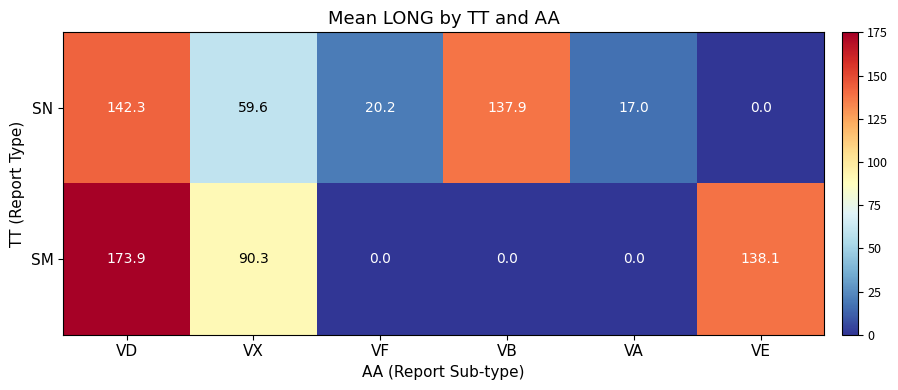

At VA, list the series in order from smallest to largest.

SM, SN